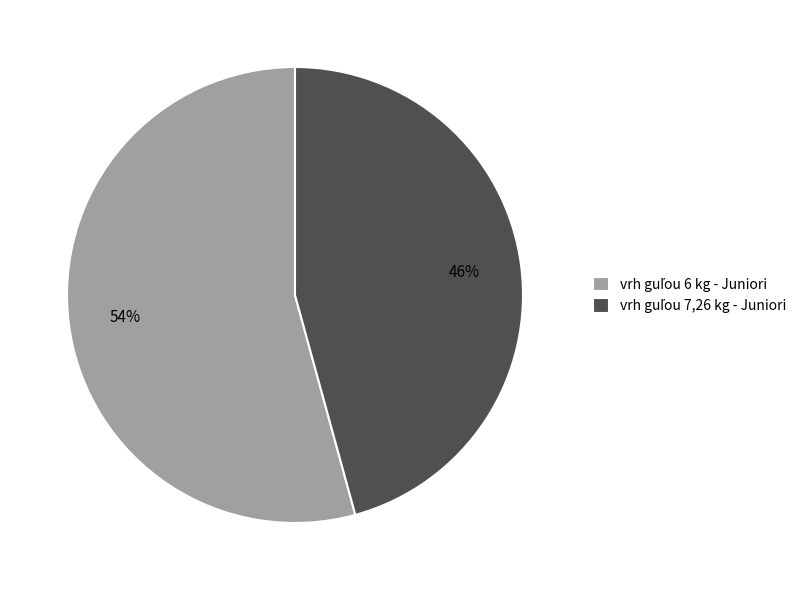

Does any single category account for the majority?

Yes